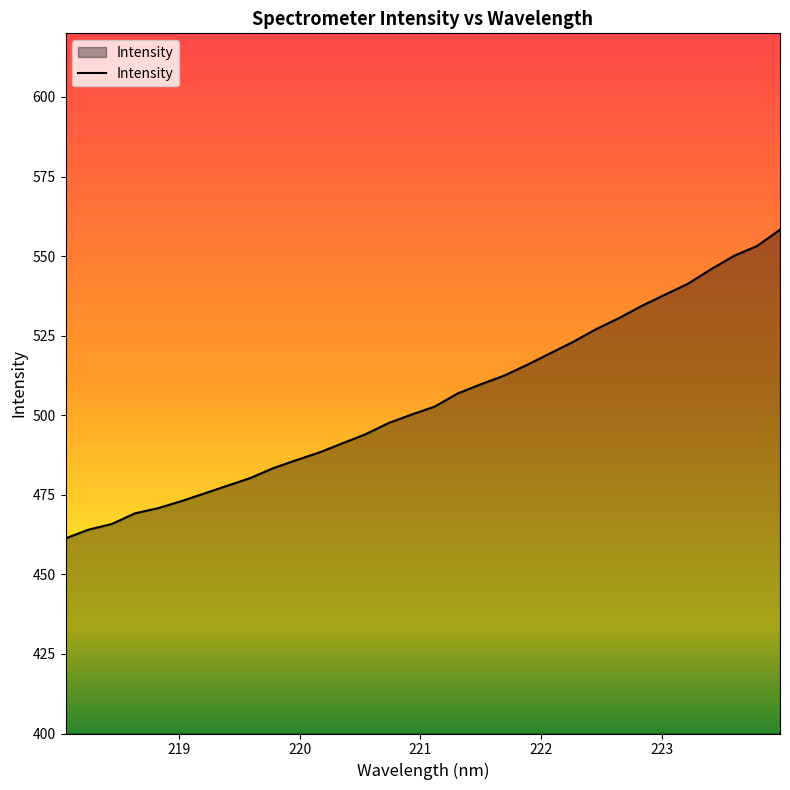

What is the difference between the maximum and minimum values?

97.0